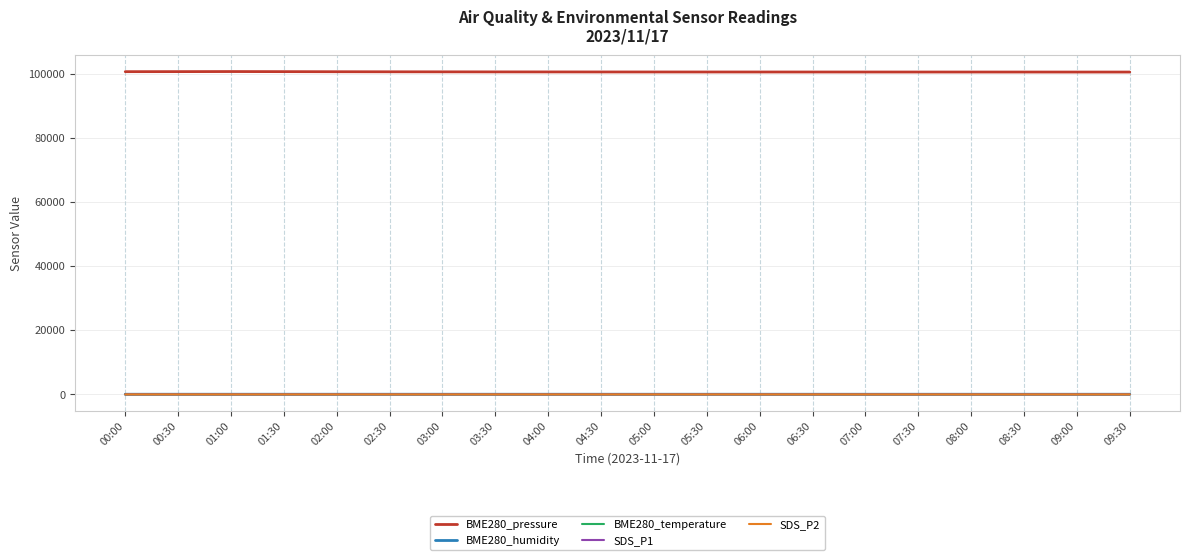

True or false: BME280_pressure and SDS_P1 intersect in this chart.

False